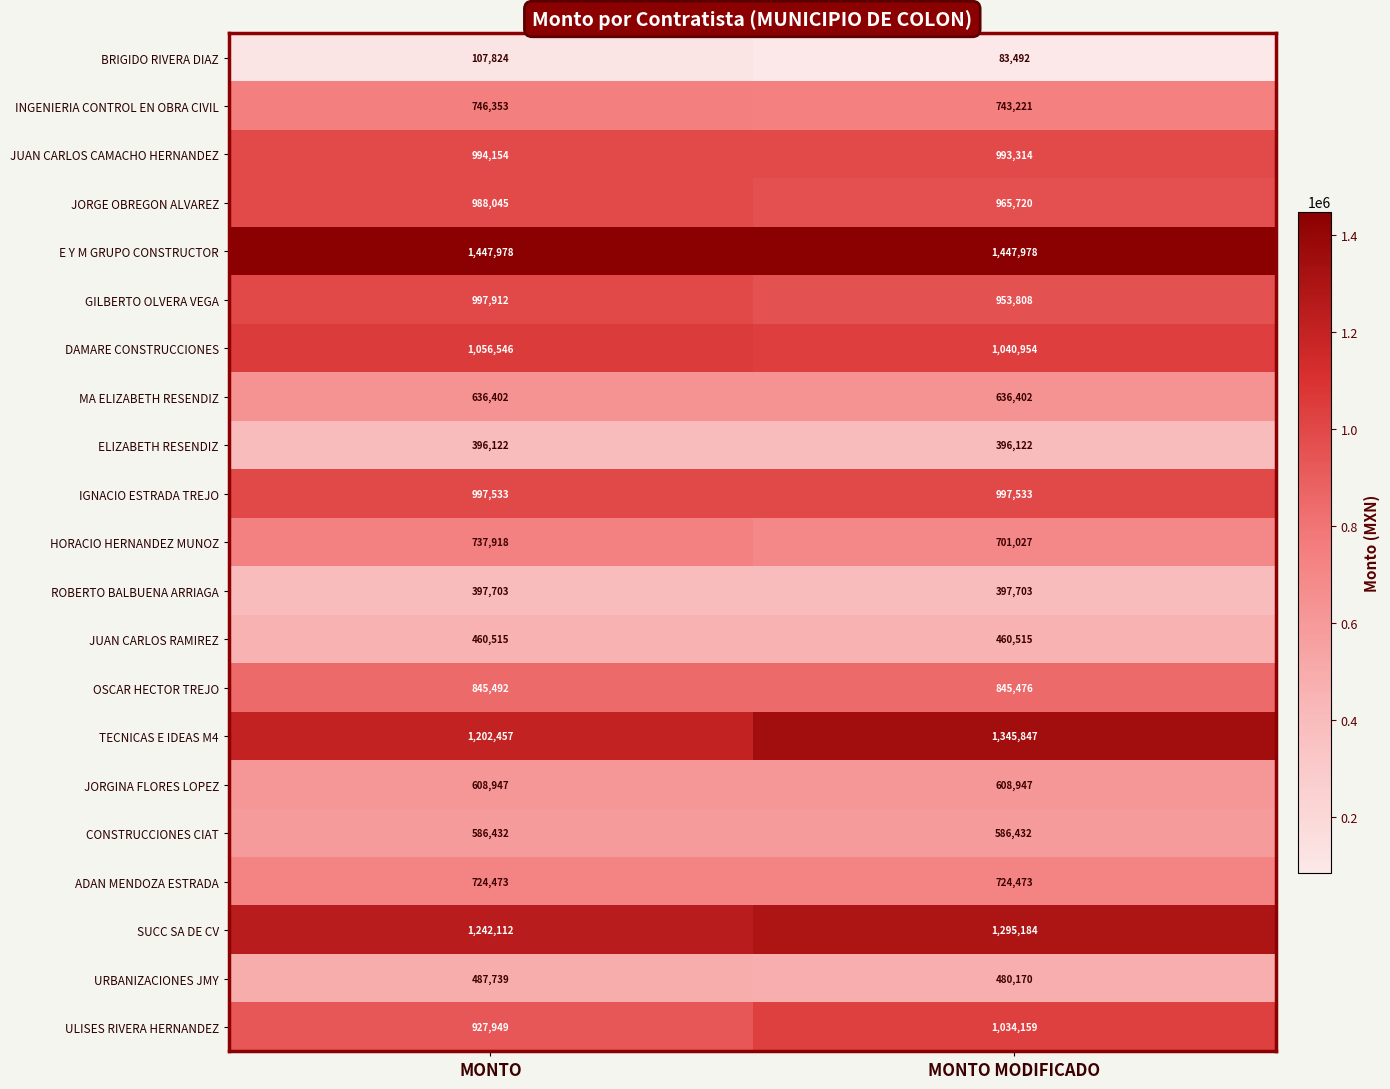

Is it true that ULISES RIVERA HERNANDEZ equals 1673950 at MONTO MODIFICADO?

False